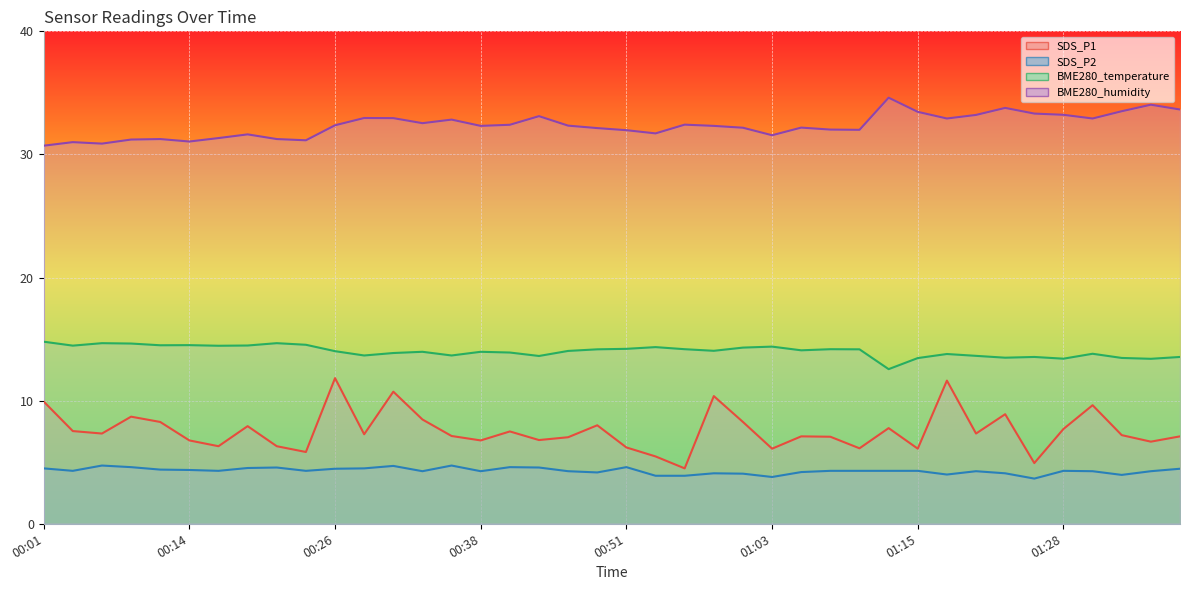

True or false: BME280_humidity and SDS_P1 intersect in this chart.

False